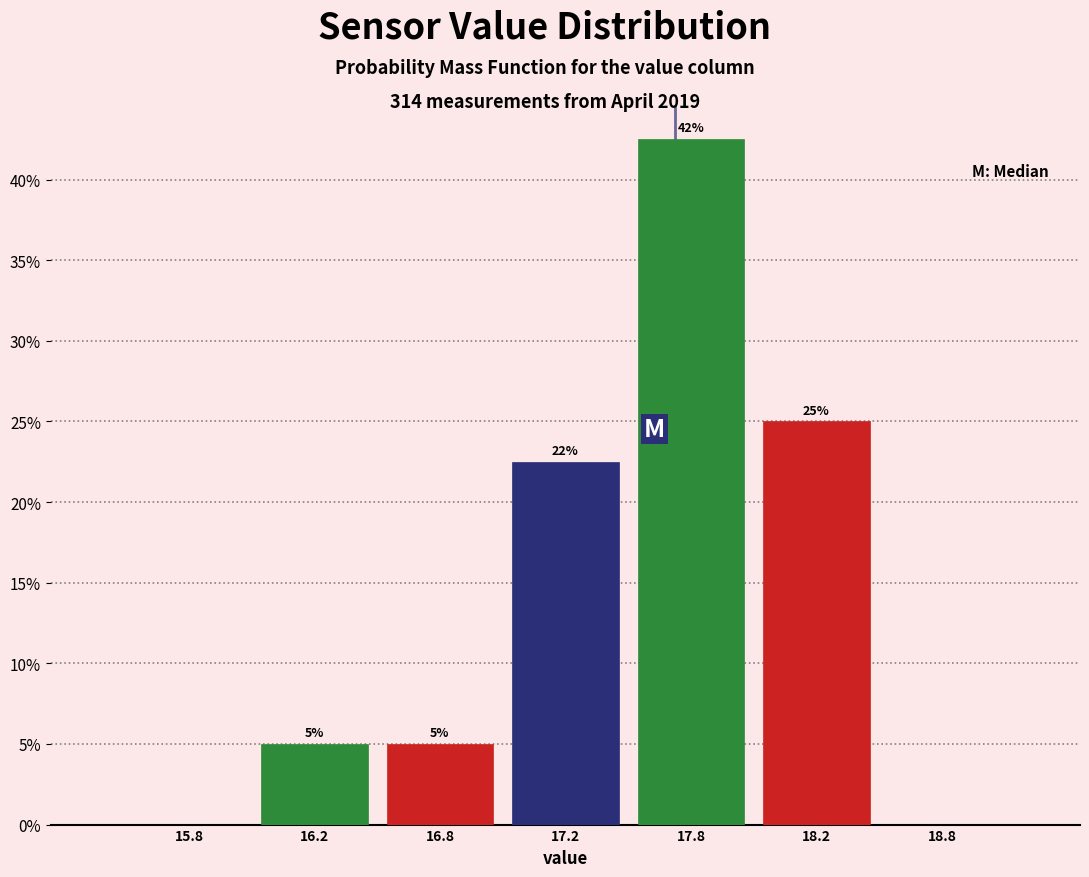

Read the value at 16.8.

5.0